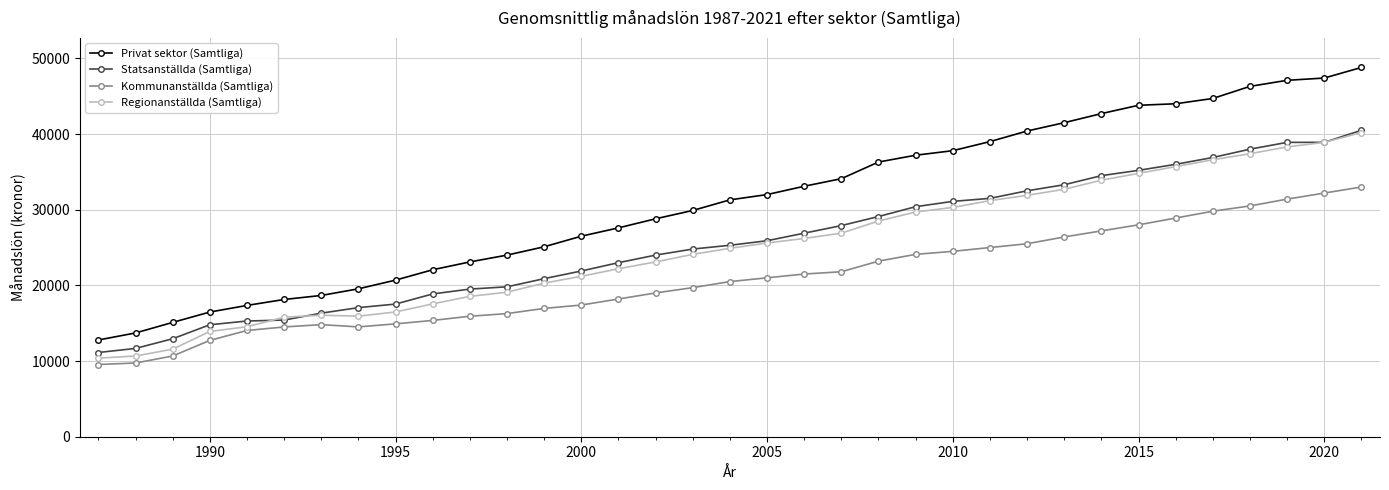

The Privat sektor (Samtliga) series shows 26500 at 2000. True or false?

True